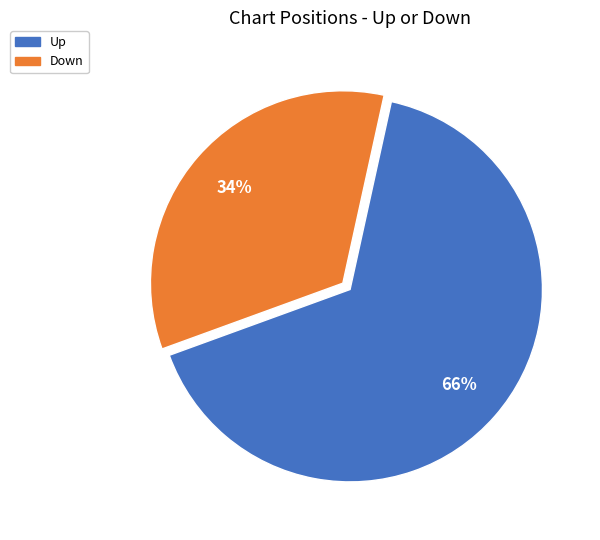

Is there any slice that represents more than half of the pie?

Yes